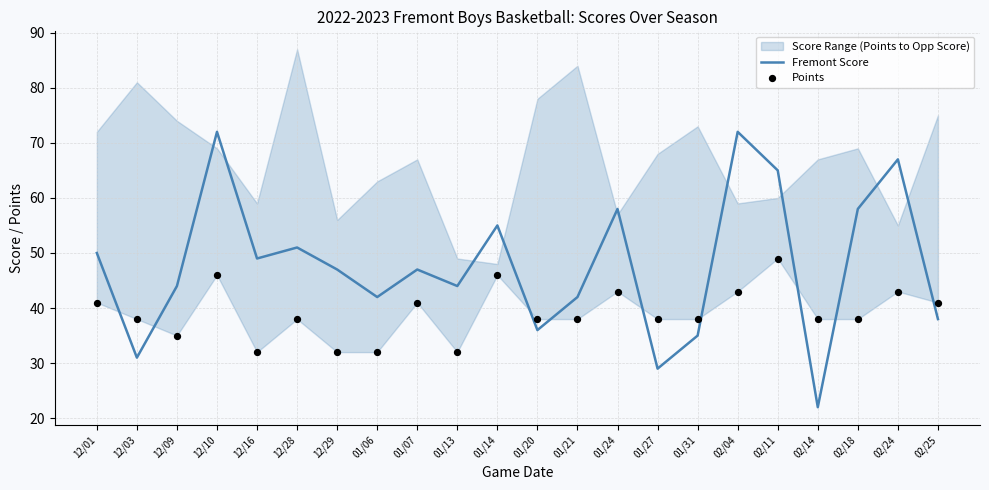

At which category is the sum across all series the highest?

12/10